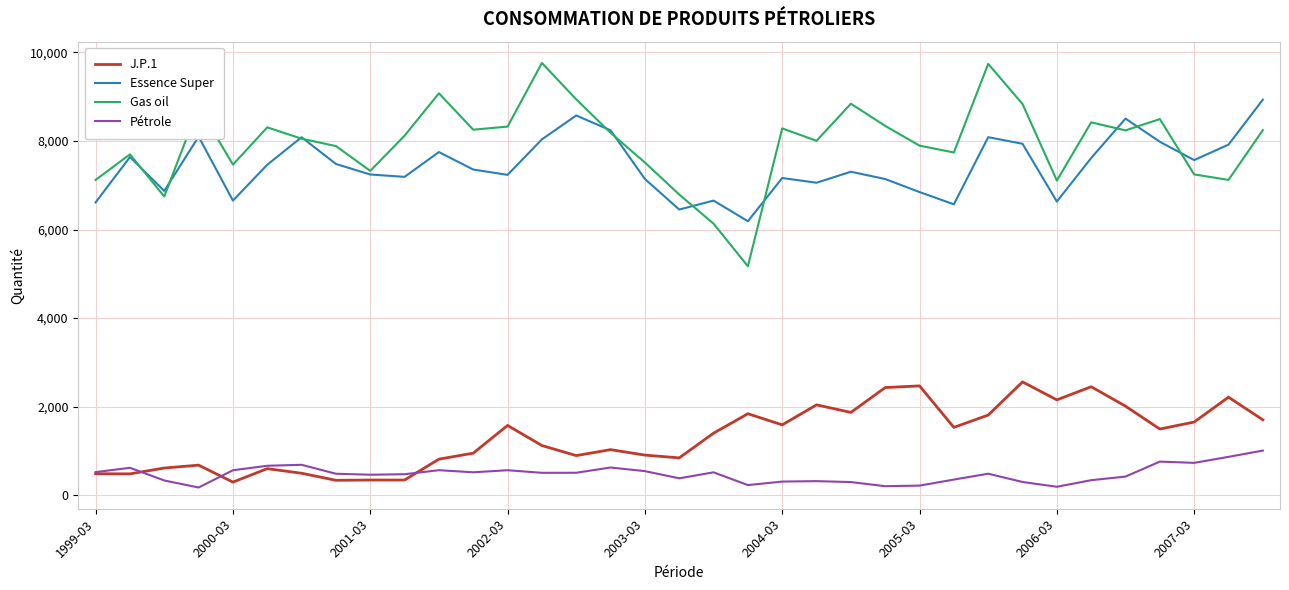

What is the difference between the maximum and minimum values in the J.P.1 series?

2263